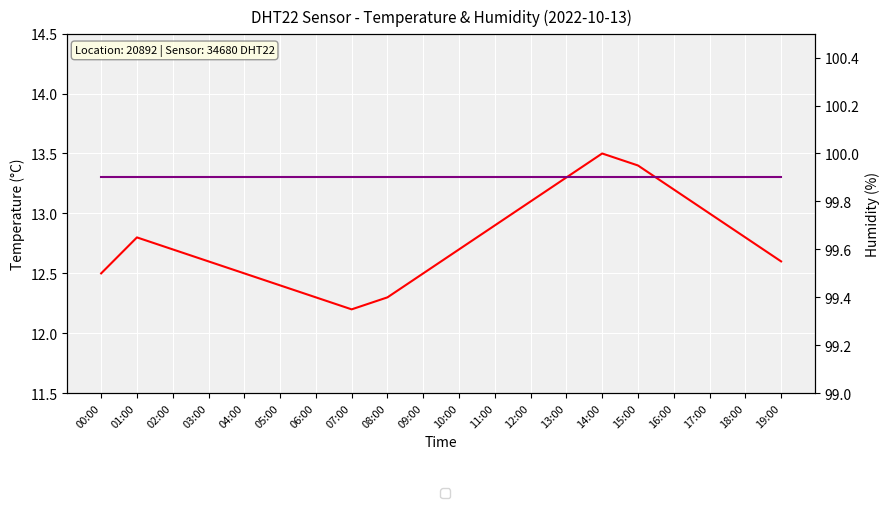

Which series has the largest range (max minus min)?

temperature